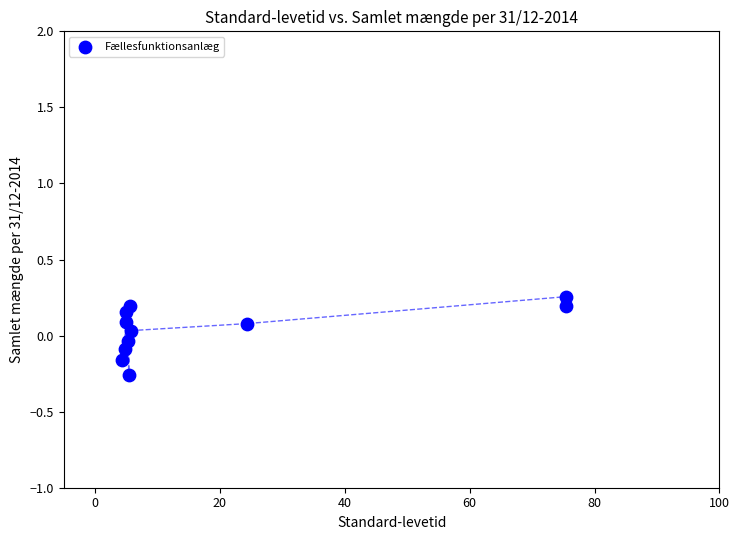

What is the range of Y values (max minus min)?

0.5